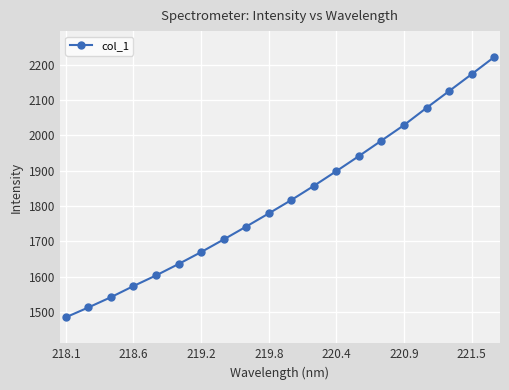

What is the smallest value displayed?

1485.6